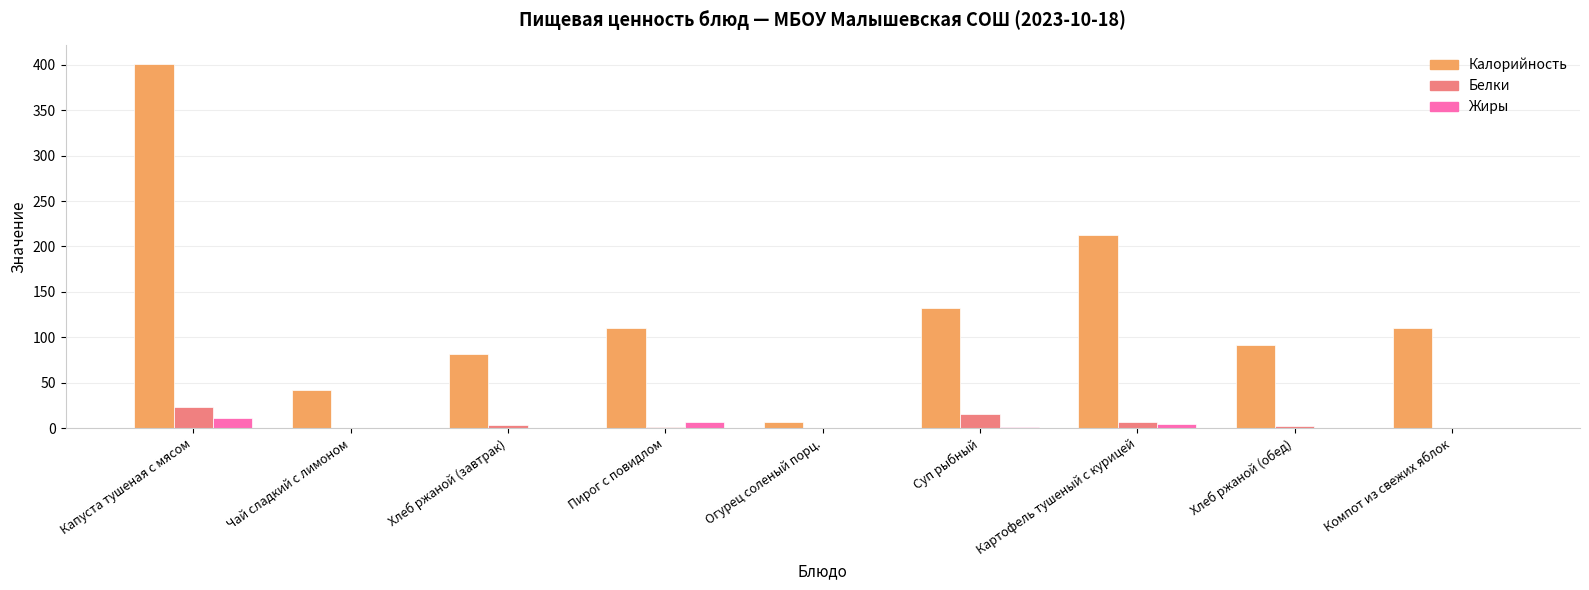

How many groups of bars are there?

9